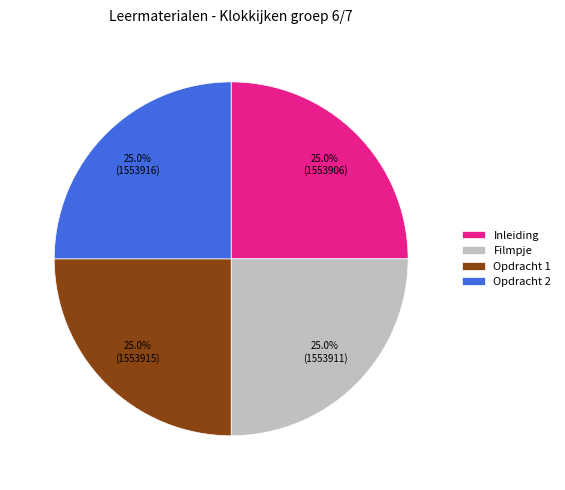

Combined, what portion of the pie is Filmpje and Inleiding?

50.0%